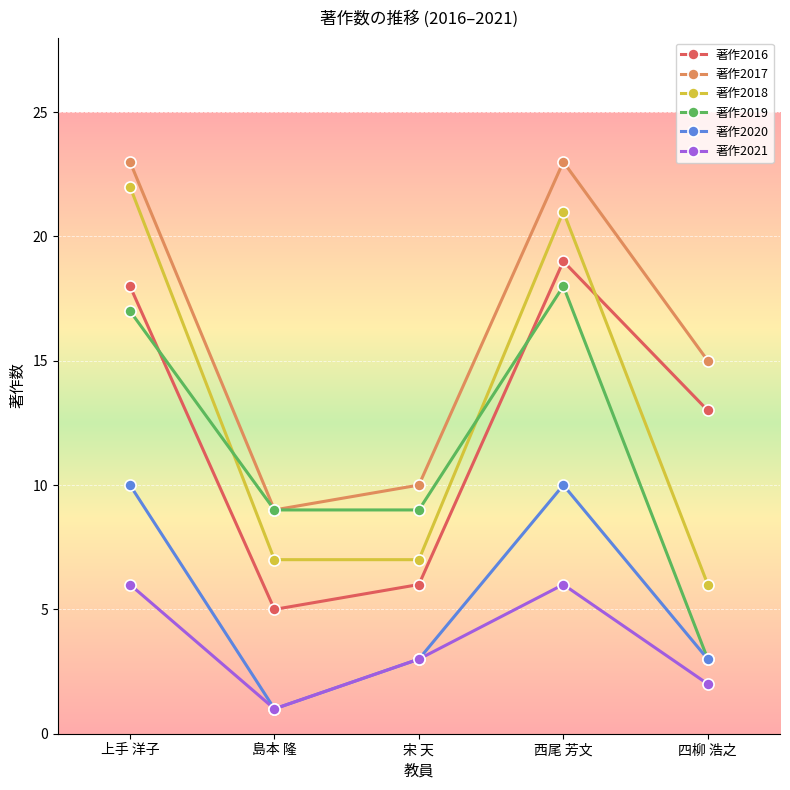

True or false: 著作2016 and 著作2017 intersect in this chart.

False